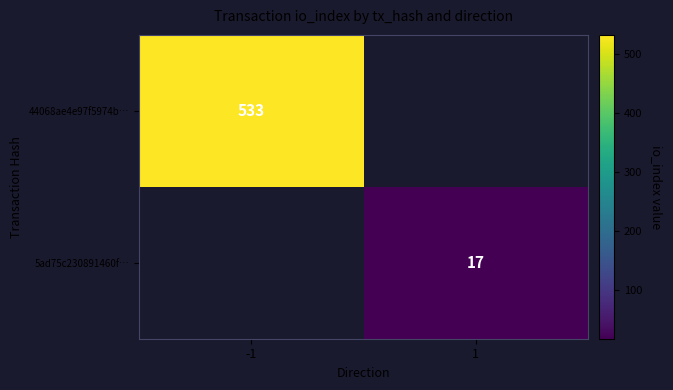

Is it true that 5ad75c230891460f… equals 8 at 1?

False